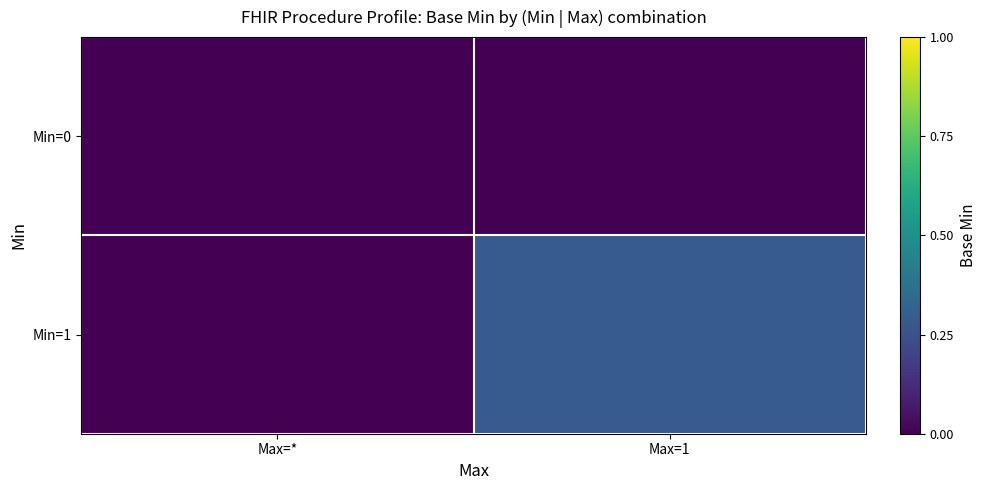

Which series changed the most between Max=* and Max=1?

Min=1